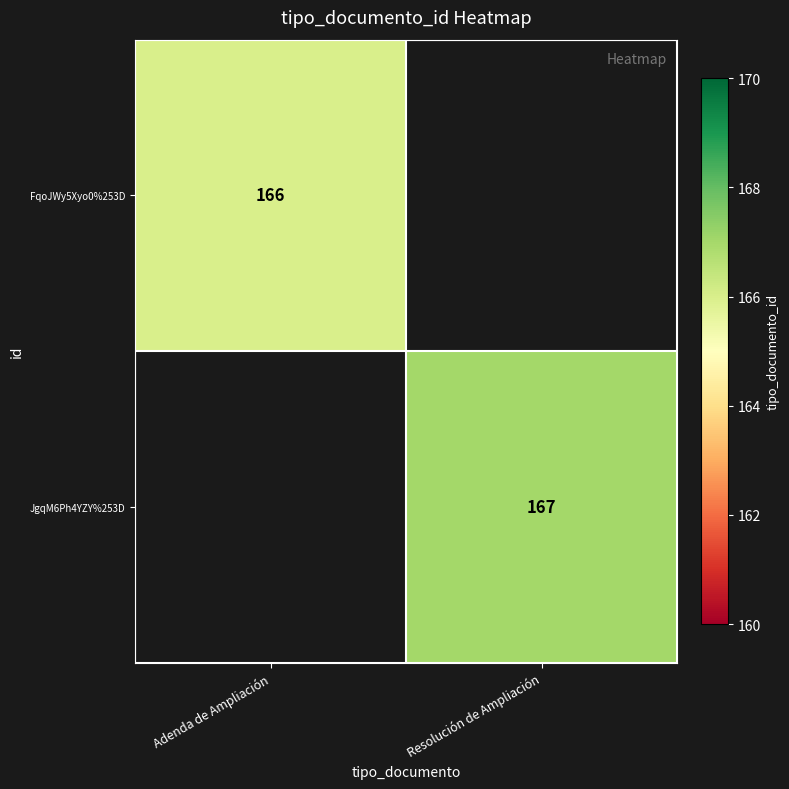

What is the greatest value displayed?

167.0